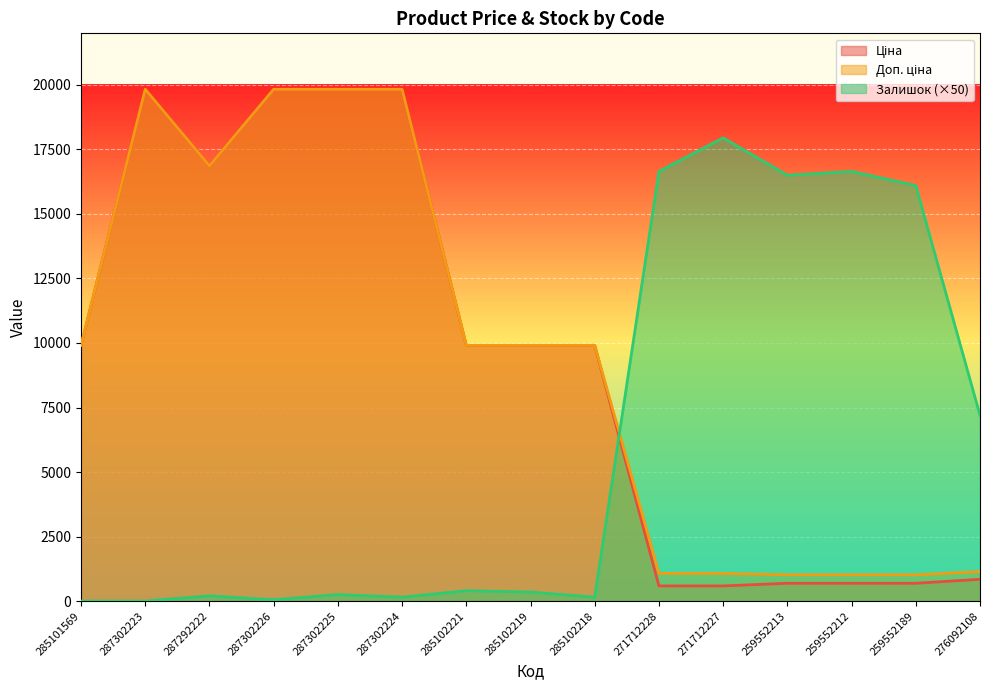

Which has a higher value, 285101569 or 259552212?

285101569